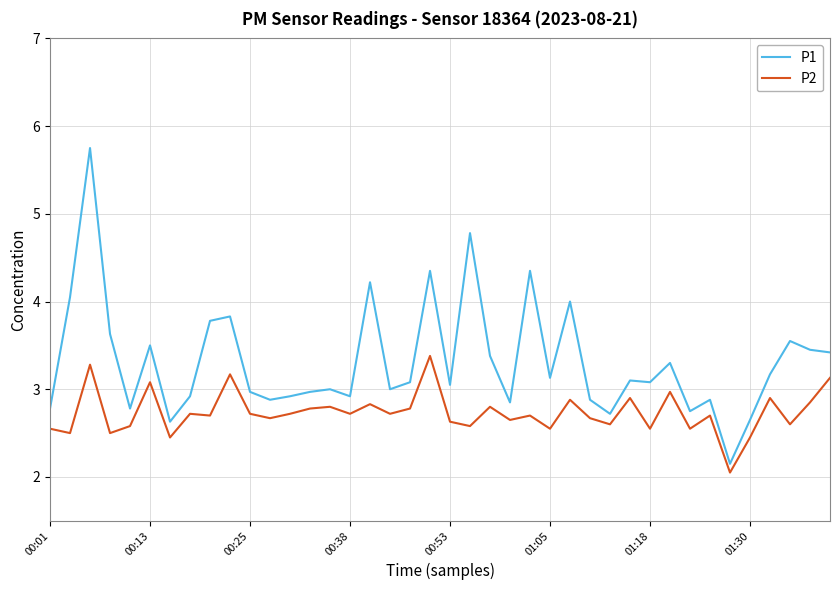

What is the maximum value for P1?

5.8